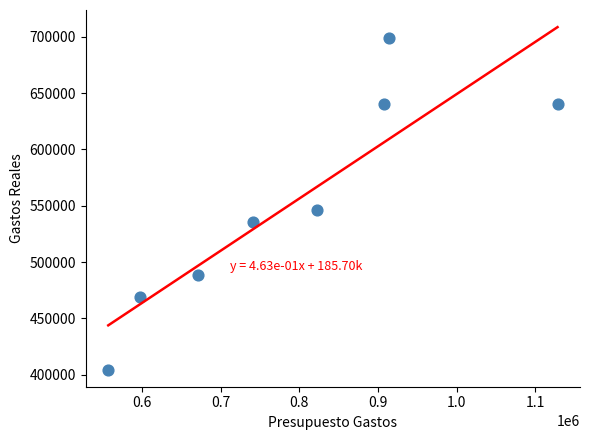

What Y value in the scatter plot is closest to 551618?

545964.1